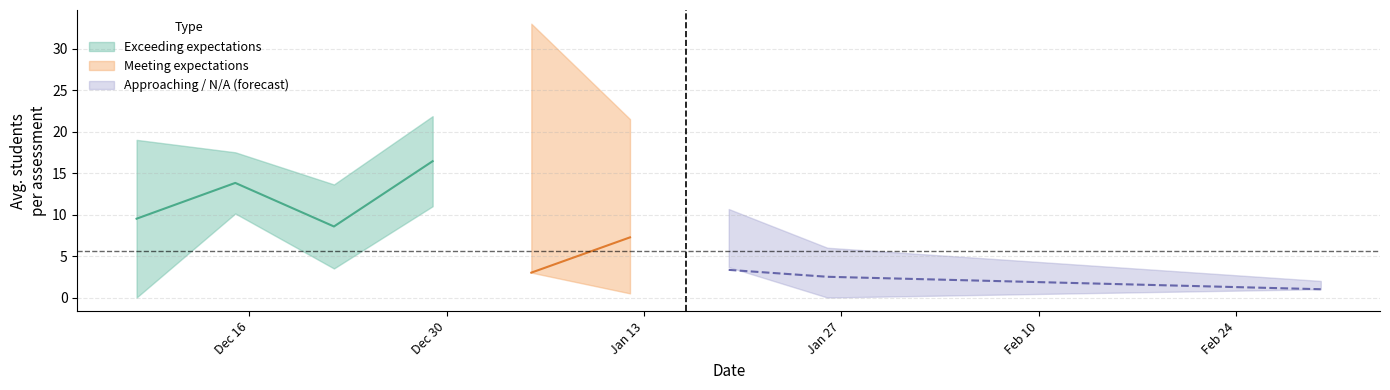

How many lines are shown in the chart?

5